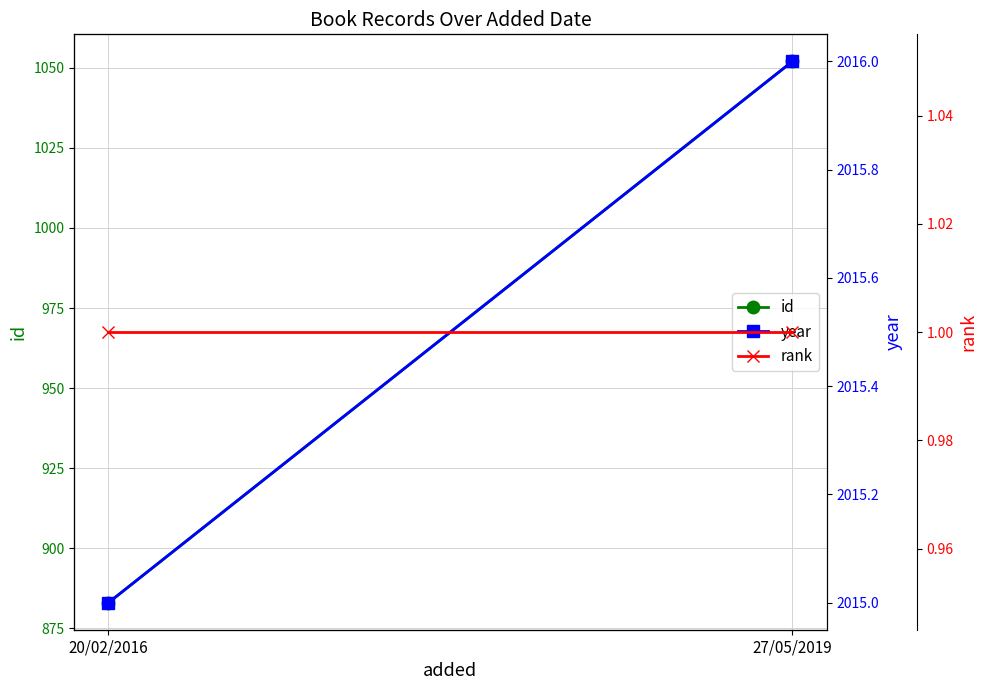

Which series has the largest total across all categories?

year